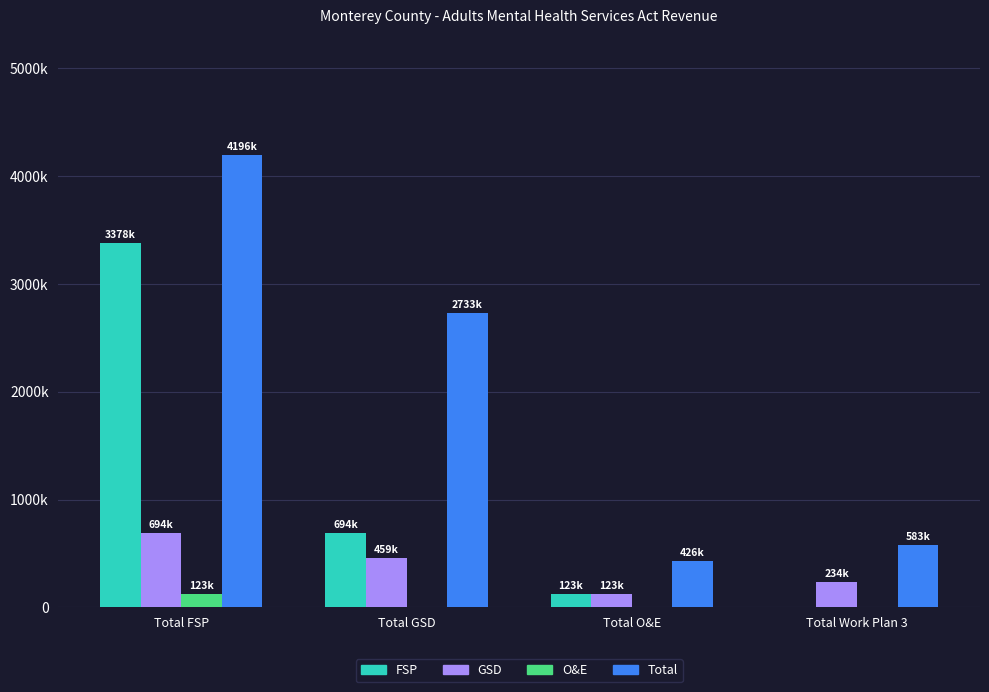

Are the bars grouped side by side (vs. stacked)?

Yes